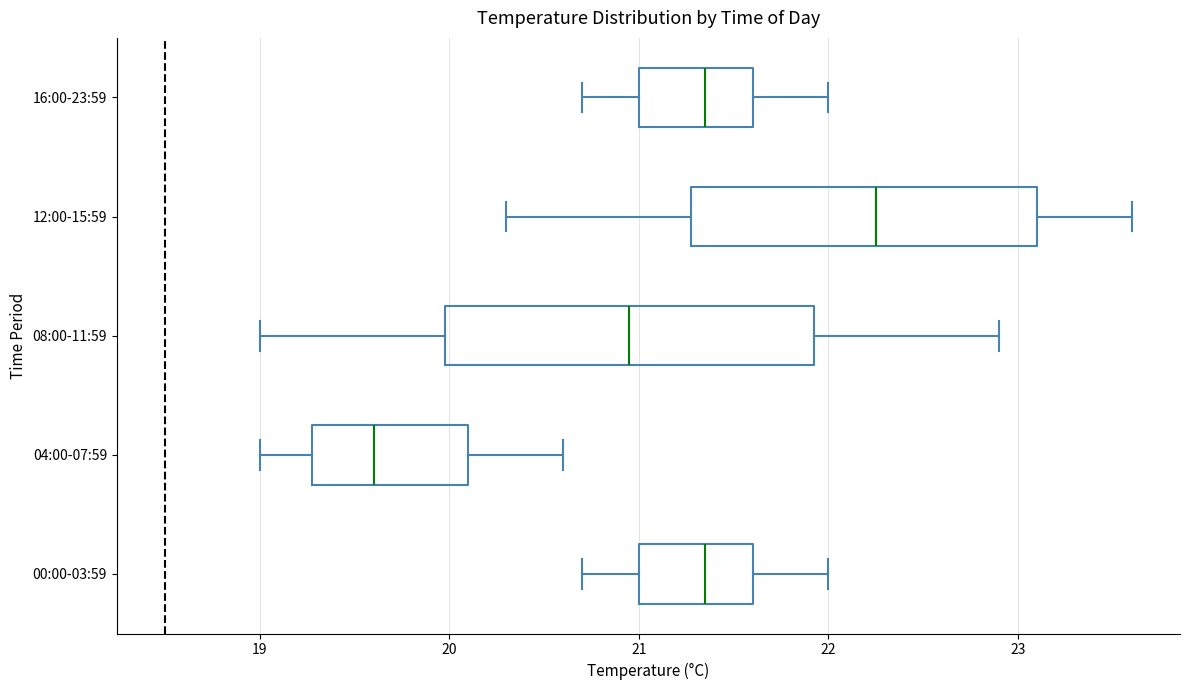

Reading bottom to top, read every box against the x-axis: the position of its median line, the range the box covers, and the ends of its whiskers. The values are not printed on the chart, so give them approximately, as read against the axis.

00:00-03:59: median 21.4, box 21.0 to 21.6, whiskers 20.7 to 22.0
04:00-07:59: median 19.6, box 19.3 to 20.1, whiskers 19.0 to 20.6
08:00-11:59: median 21.0, box 20.0 to 21.9, whiskers 19.0 to 22.9
12:00-15:59: median 22.3, box 21.3 to 23.1, whiskers 20.3 to 23.6
16:00-23:59: median 21.4, box 21.0 to 21.6, whiskers 20.7 to 22.0